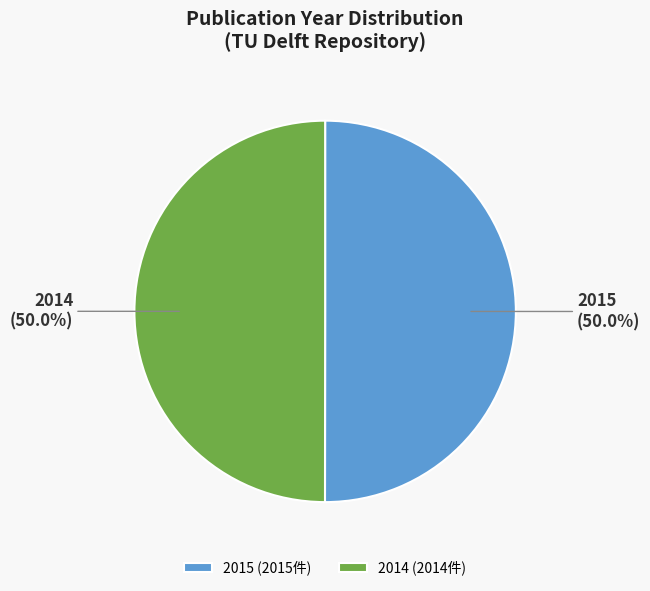

What is the ratio of the value at 2014 to the value at 2015?

1.0